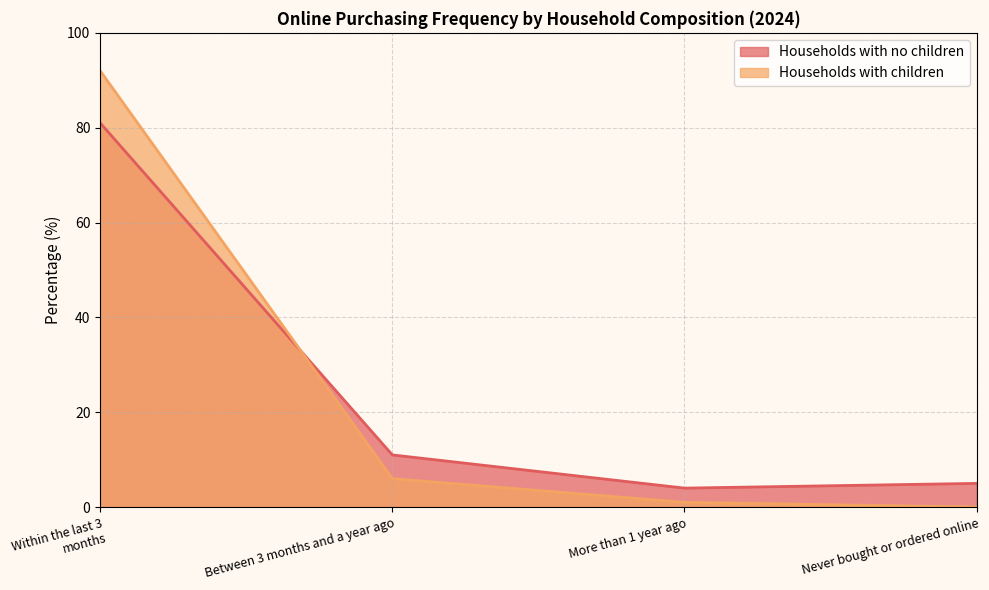

True or false: Households with no children has a value of 2 at More than 1 year ago.

False